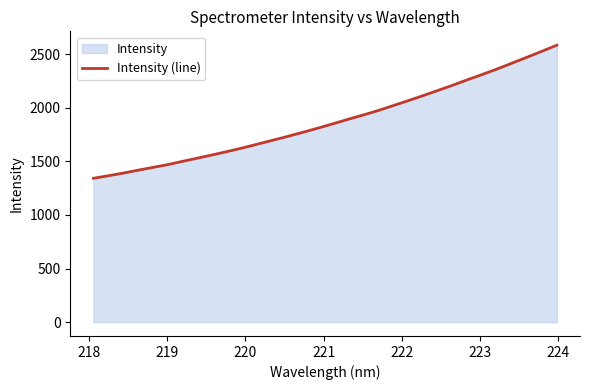

What is the minimum value shown in the chart?

1342.0